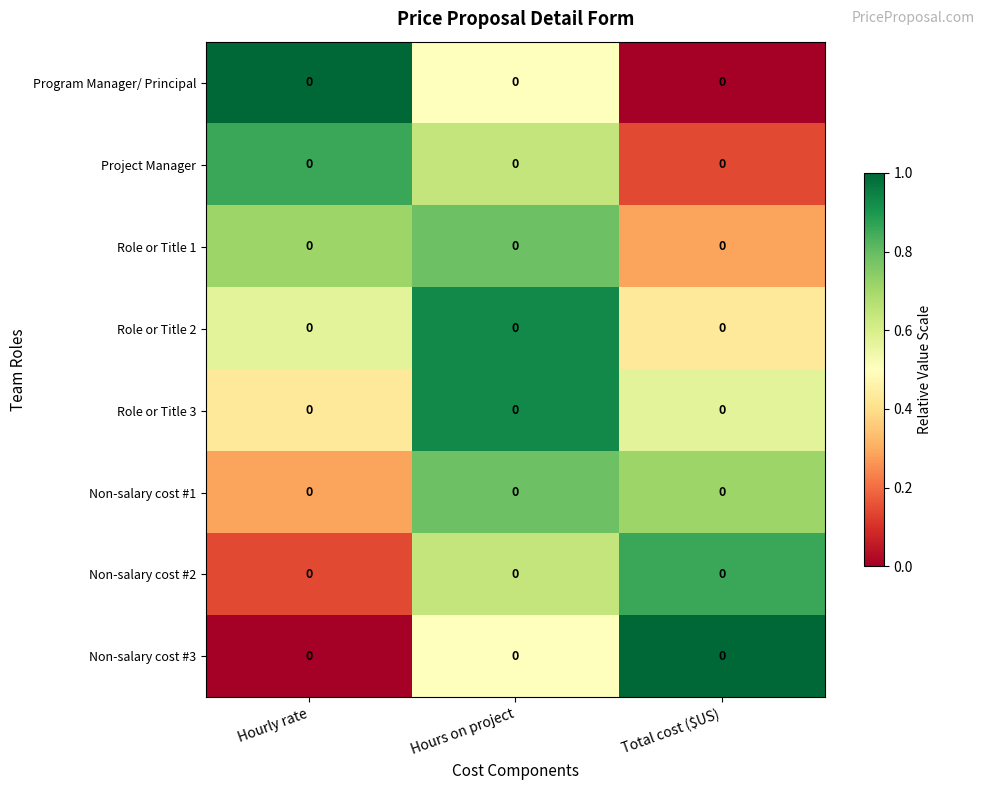

The value of Role or Title 1 at Total cost ($US) is 0.3. True or false?

True